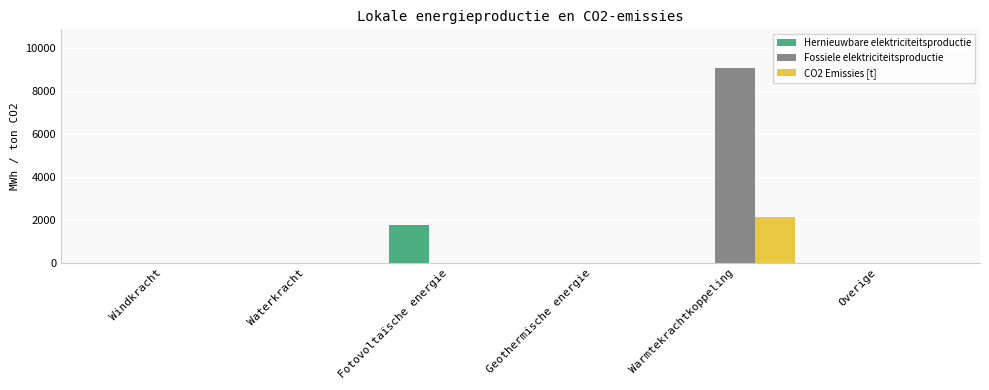

Which category has the highest value across all series?

Warmtekrachtkoppeling